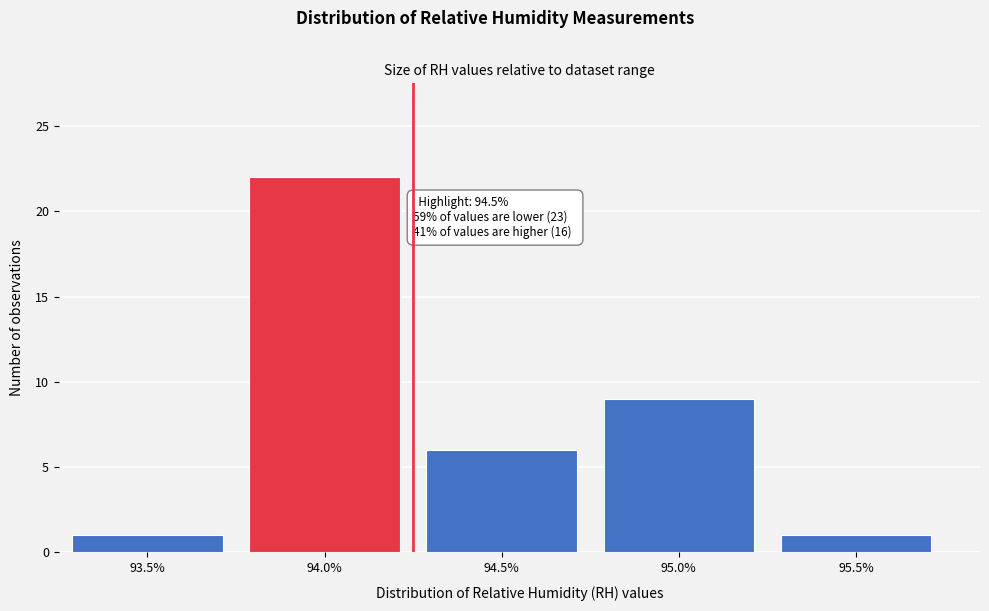

Reading left to right, what are all the values shown in this chart?

1	22	6	9	1